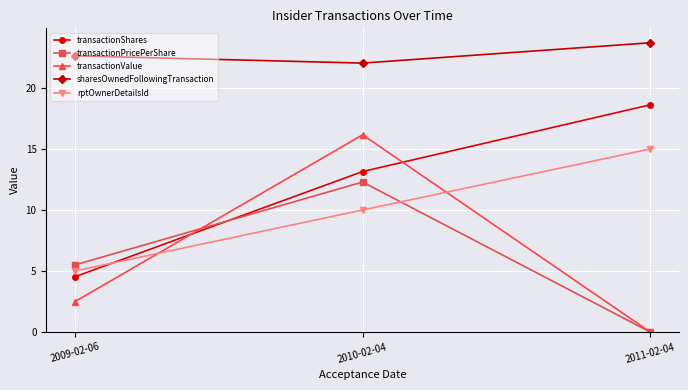

Is the value of transactionShares at 2011-02-04 greater than the value of rptOwnerDetailsId at 2011-02-04?

Yes